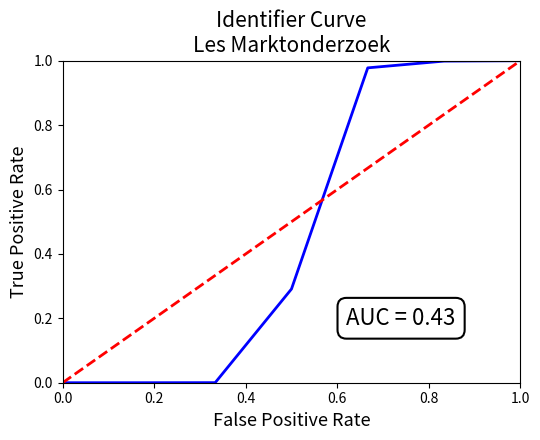

Between 0.6 and 6, which is larger?

6